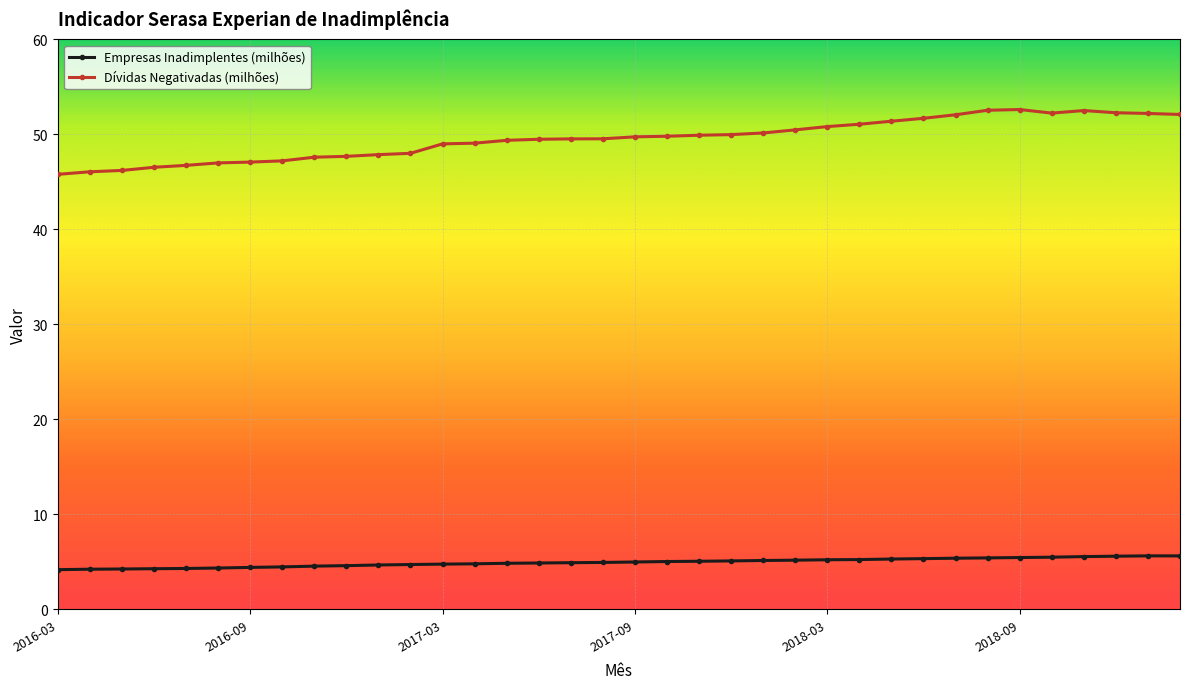

At how many categories does at least one series exceed 16?

36